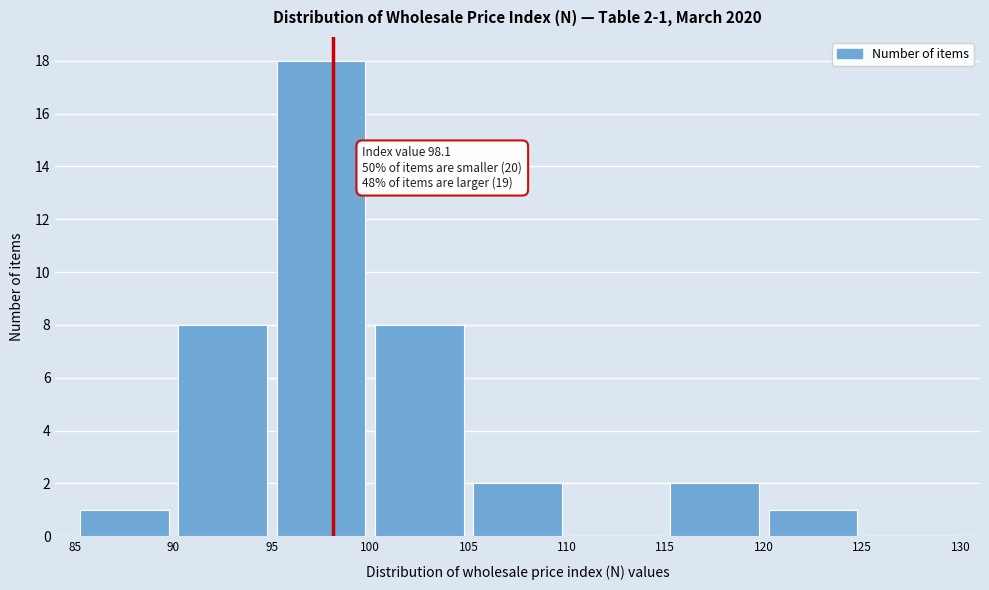

Which range on the x-axis has the tallest bar?

95 to 100